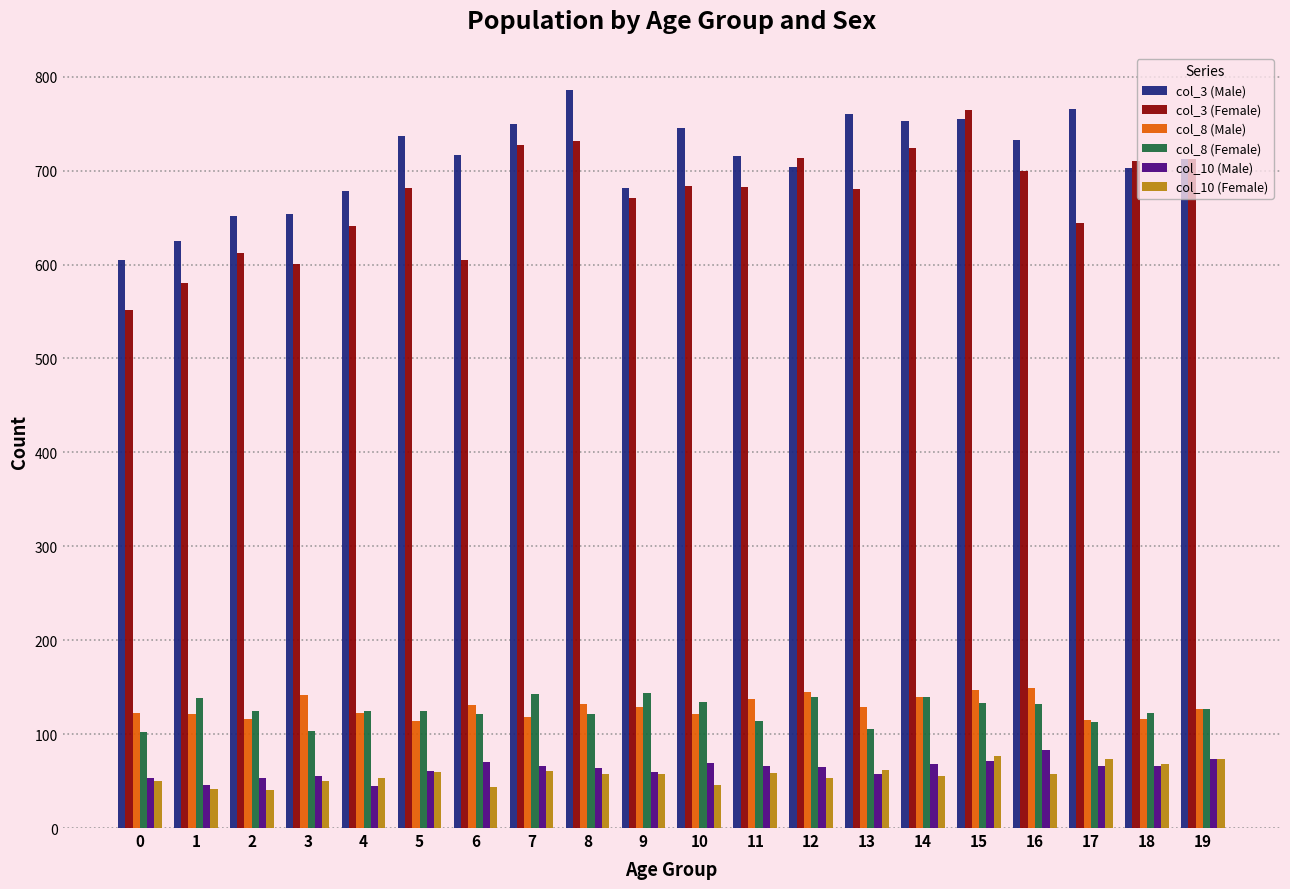

Read the col_3 (Male) value at 9, to the nearest 10.

680